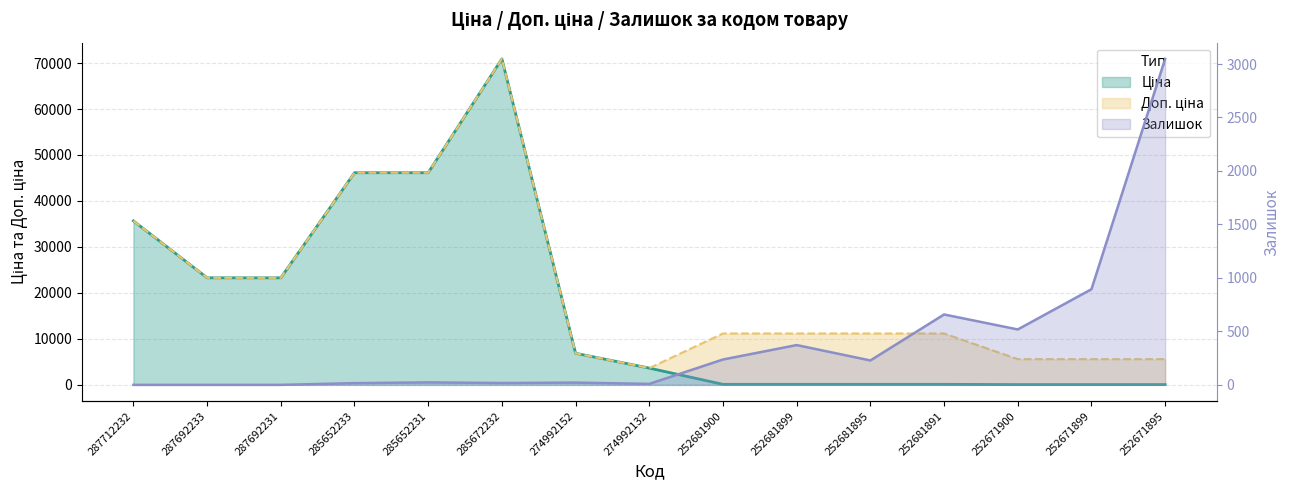

At how many categories does at least one series exceed 10378?

10